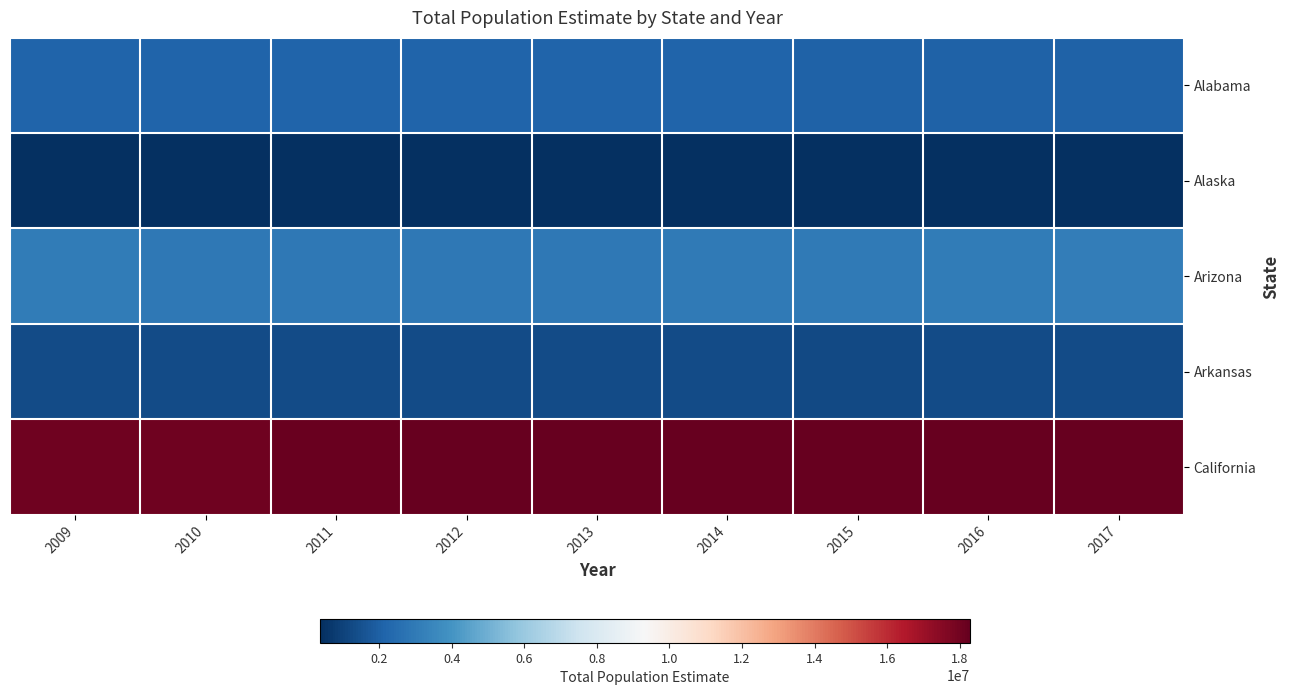

What is the total value across all series at 2010?

24833063